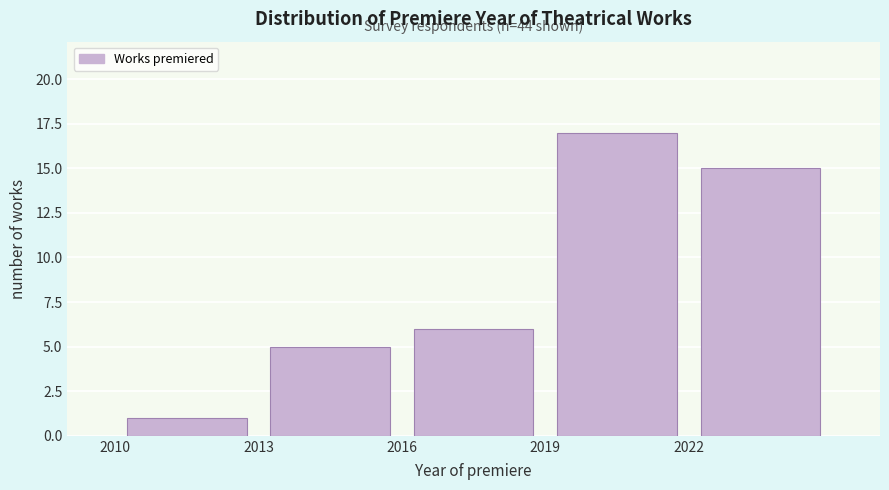

Which range on the x-axis has the tallest bar?

2019 to 2022